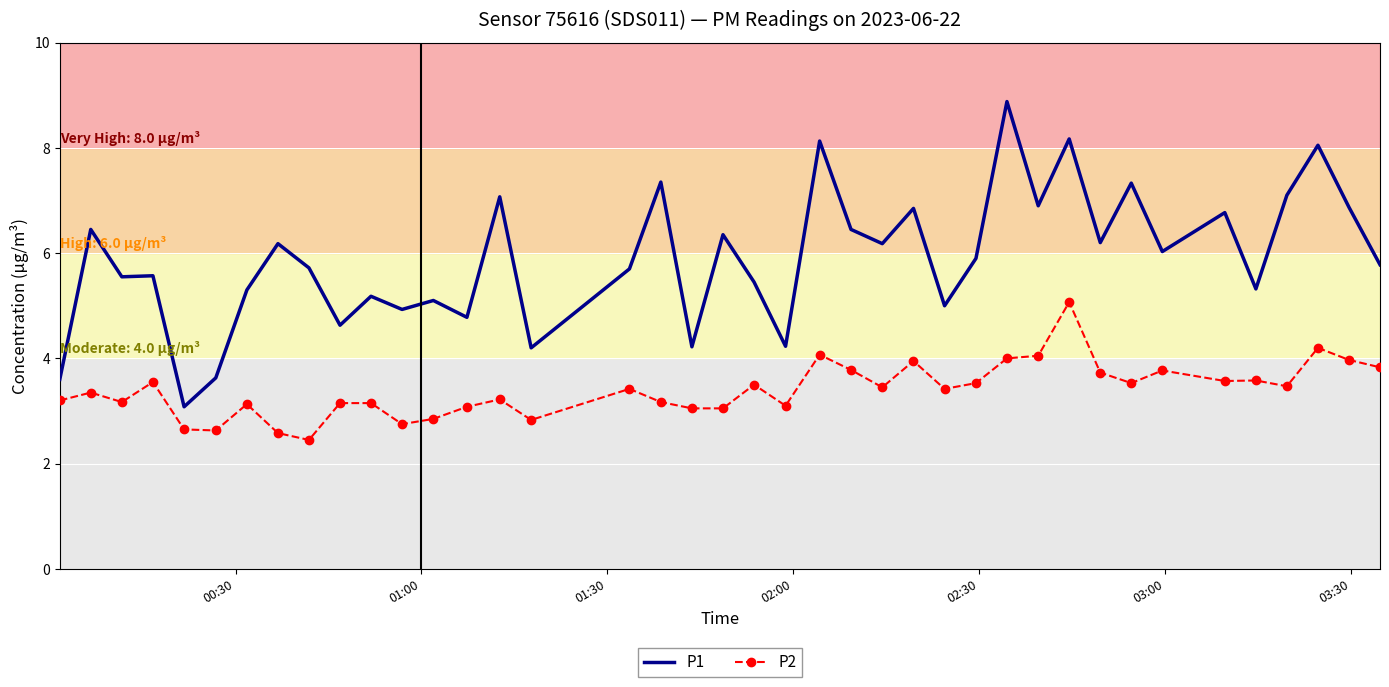

How many distinct data groups are displayed?

2